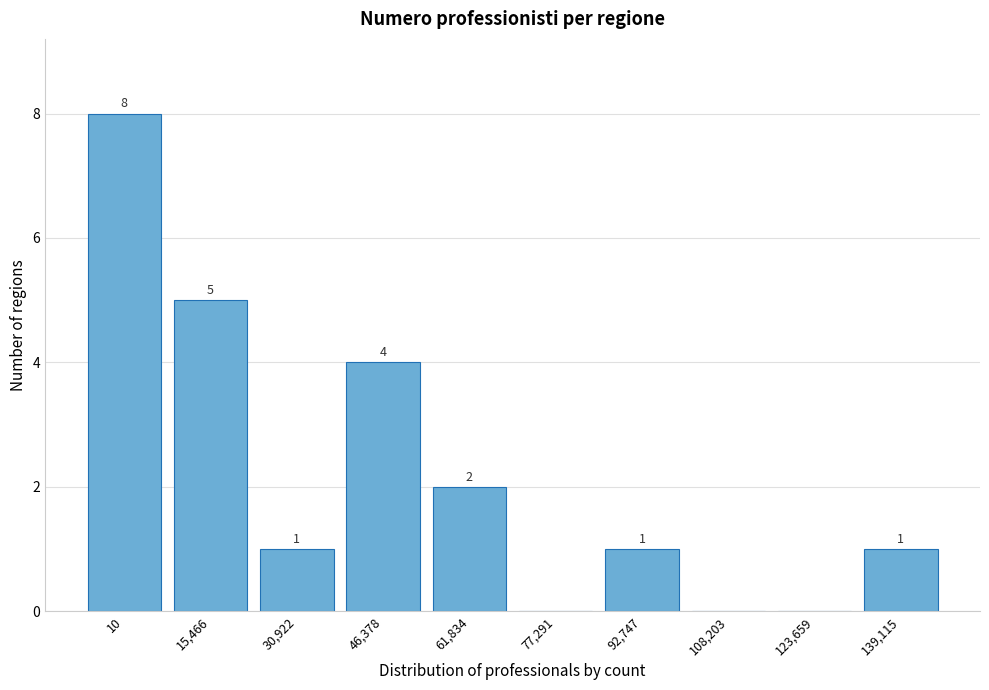

Reading left to right, what are all the values shown in this chart?

10=8	15,466=5	30,922=1	46,378=4	61,834=2	77,291=0	92,747=1	108,203=0	123,659=0	139,115=1